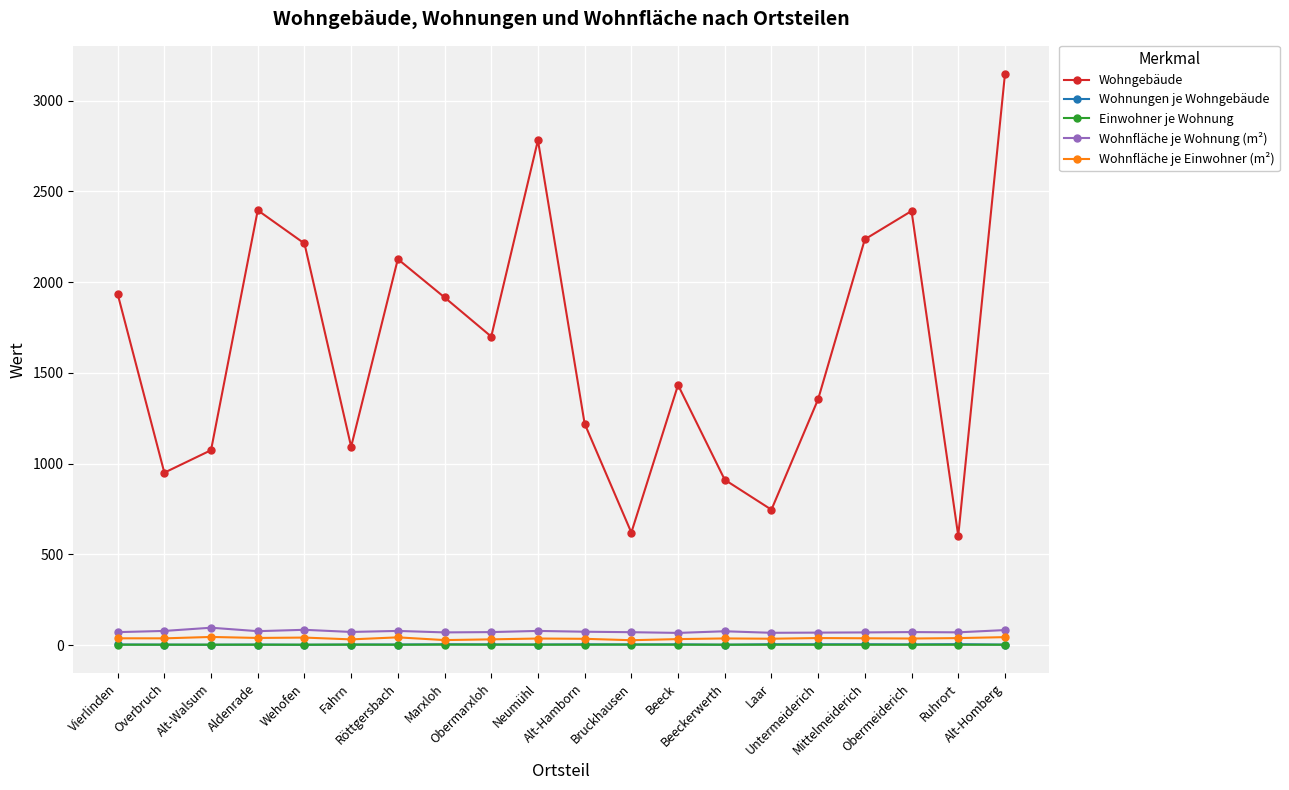

What is the difference between the highest and lowest values at Obermarxloh?

1697.7